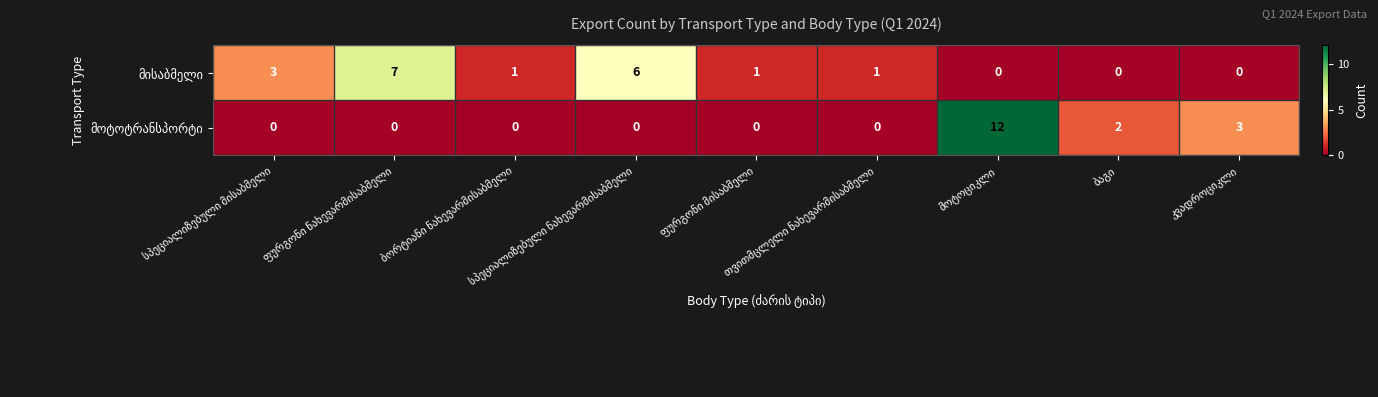

What is the greatest value displayed?

12